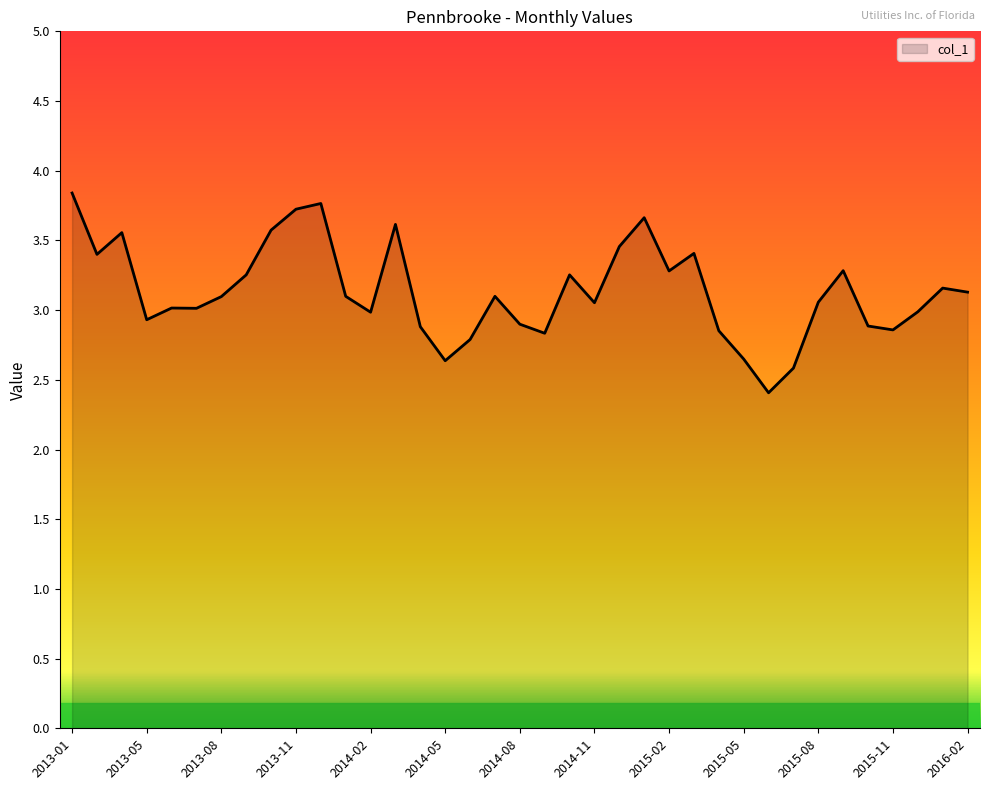

What is the maximum value shown in the chart?

3.8